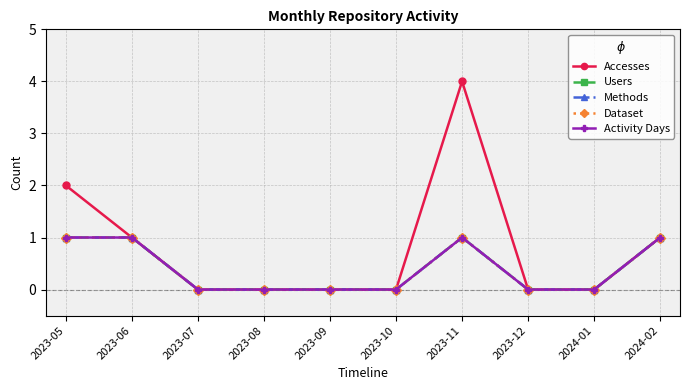

Reading right to left, extract all data points from this chart.

Accesses: 2024-02=1	2024-01=0	2023-12=0	2023-11=4	2023-10=0	2023-09=0	2023-08=0	2023-07=0	2023-06=1	2023-05=2
Users: 2024-02=1	2024-01=0	2023-12=0	2023-11=1	2023-10=0	2023-09=0	2023-08=0	2023-07=0	2023-06=1	2023-05=1
Methods: 2024-02=1	2024-01=0	2023-12=0	2023-11=1	2023-10=0	2023-09=0	2023-08=0	2023-07=0	2023-06=1	2023-05=1
Dataset: 2024-02=1	2024-01=0	2023-12=0	2023-11=1	2023-10=0	2023-09=0	2023-08=0	2023-07=0	2023-06=1	2023-05=1
Activity Days: 2024-02=1	2024-01=0	2023-12=0	2023-11=1	2023-10=0	2023-09=0	2023-08=0	2023-07=0	2023-06=1	2023-05=1